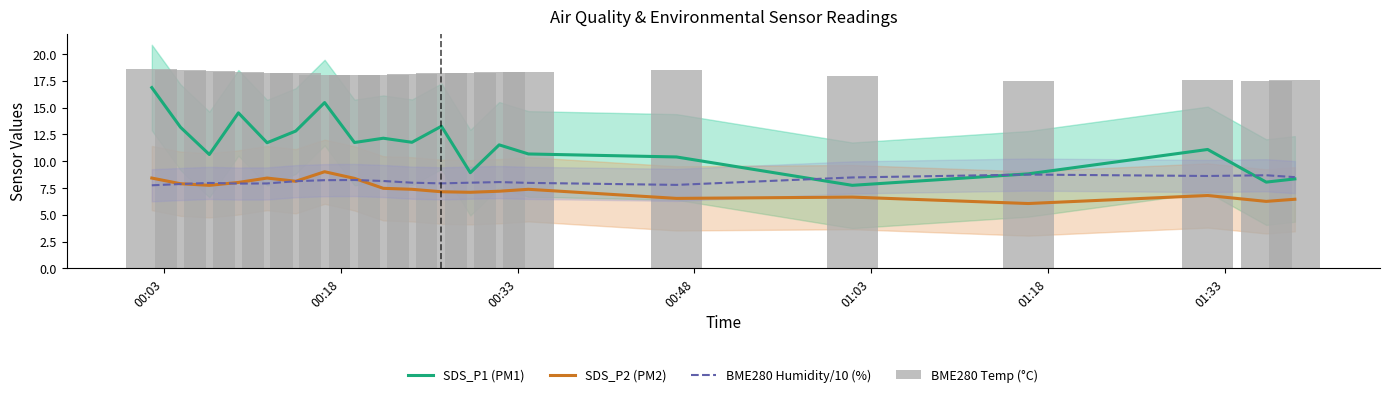

List the series in order of their peak value, lowest first.

BME280 Humidity/10 (%), SDS_P2 (PM2), SDS_P1 (PM1), BME280 Temp (°C)